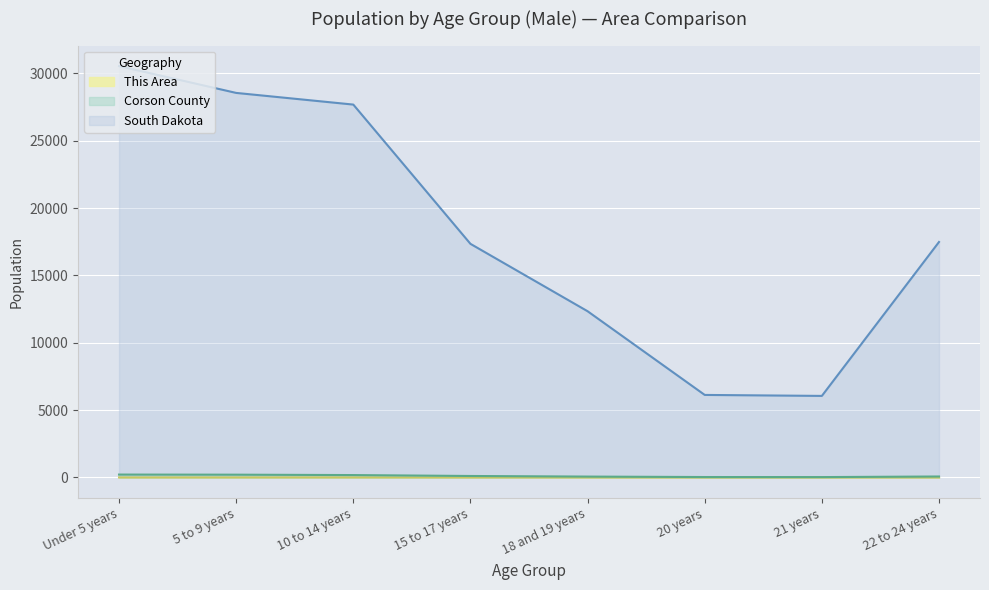

How many values in This Area are above zero?

5